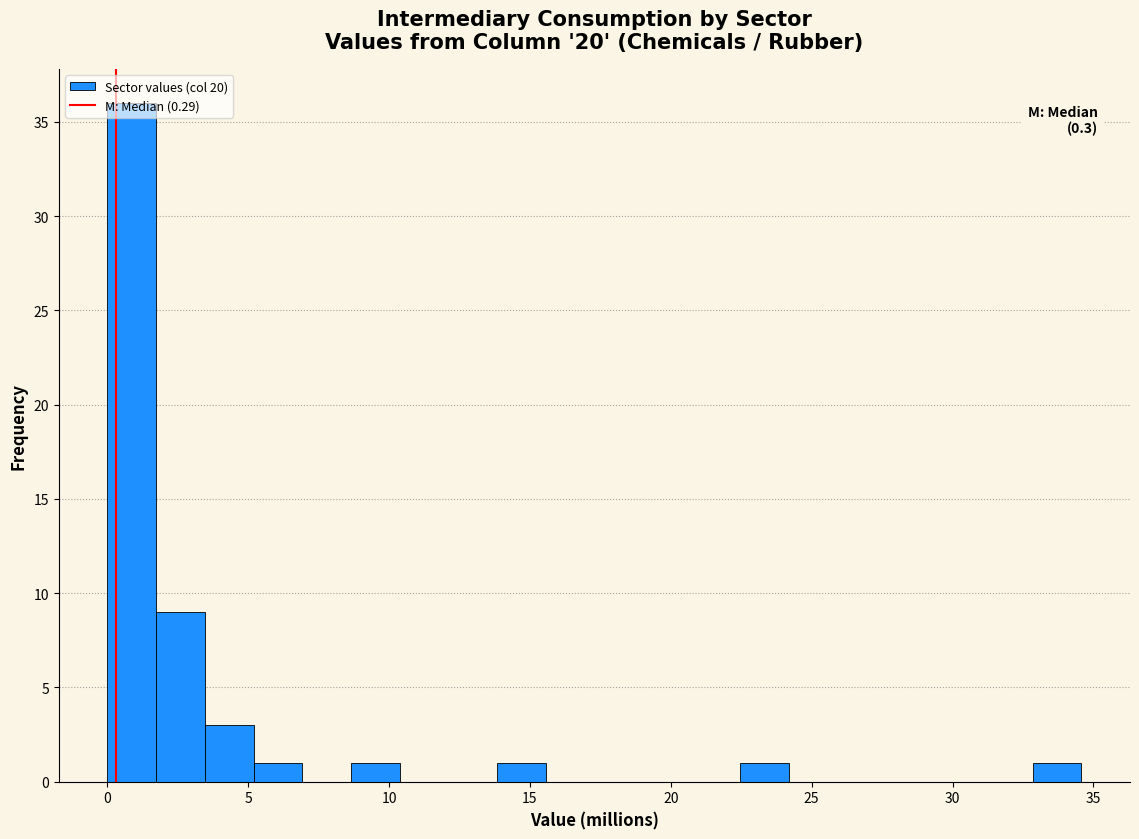

Around what value on the x-axis is the tallest bar? Give the approximate position of its centre, as read against the axis.

1.0